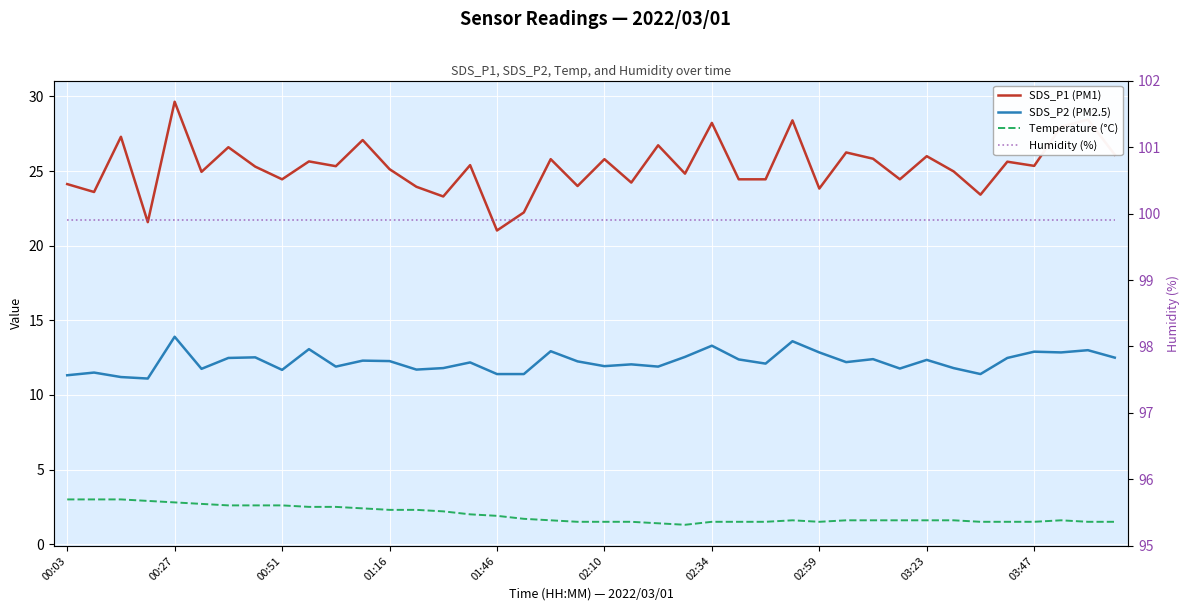

Between 16 and 25, which series saw the biggest shift?

SDS_P1 (PM1)